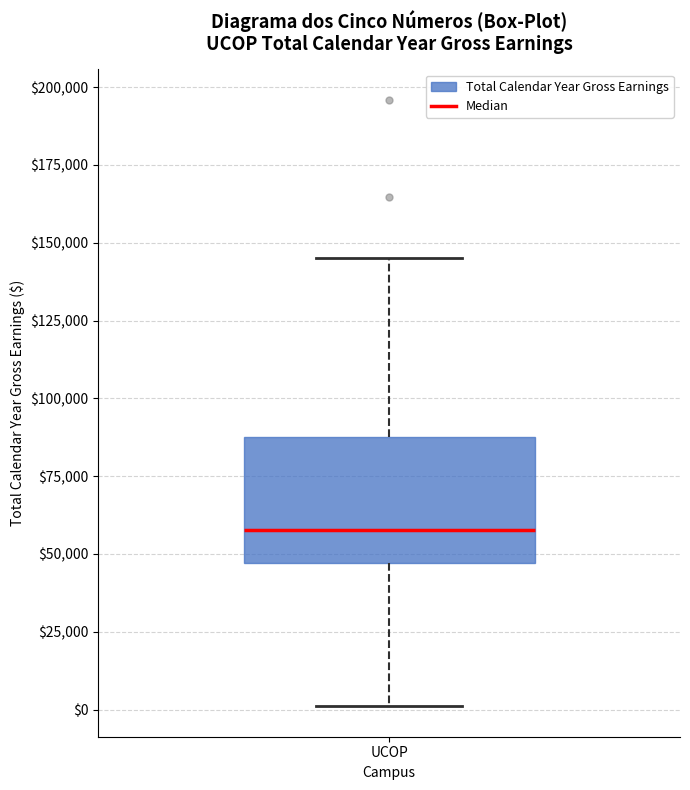

Read this box plot against the y-axis: the position of the median line, the range covered by the box, and the ends of both whiskers. The values are not printed on the chart, so give them approximately, as read against the axis.

median 60000, box 45000 to 85000, whiskers 0 to 145000